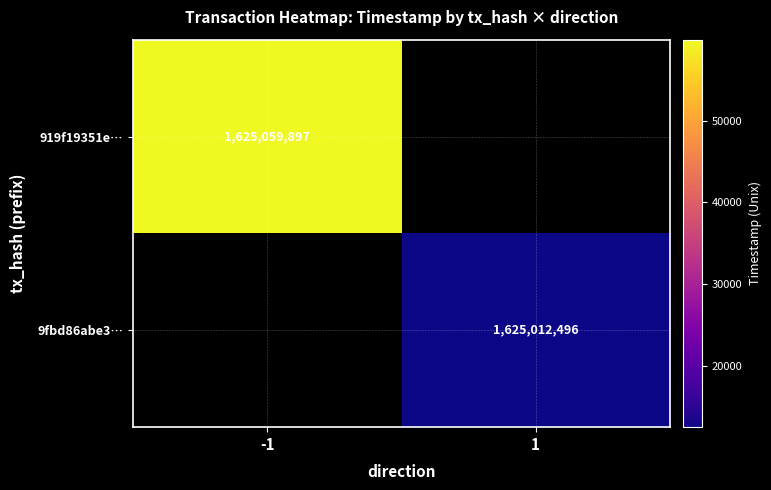

Is it true that 919f19351e… equals 1625059897 at -1?

True